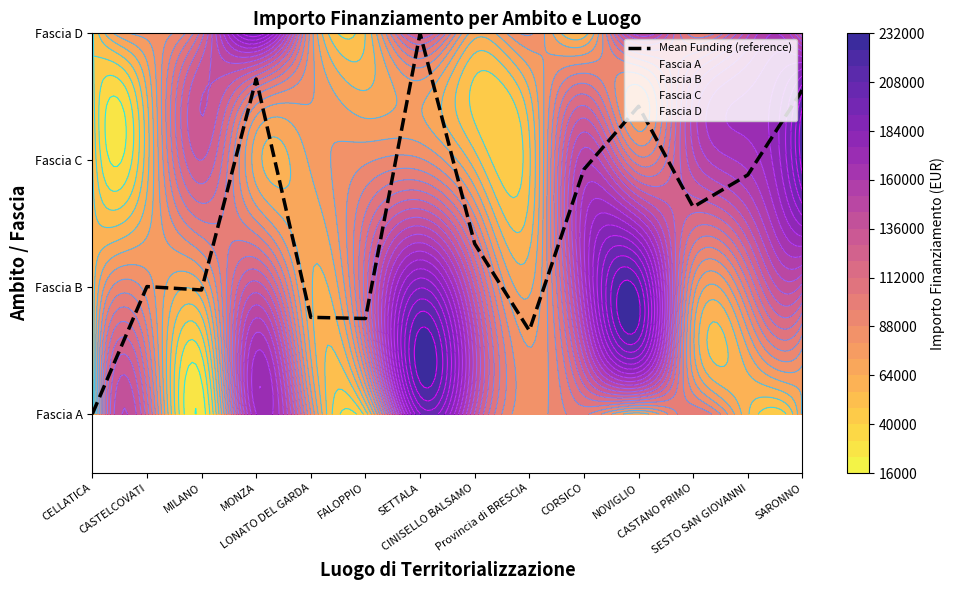

Count the number of values greater than 1.

9